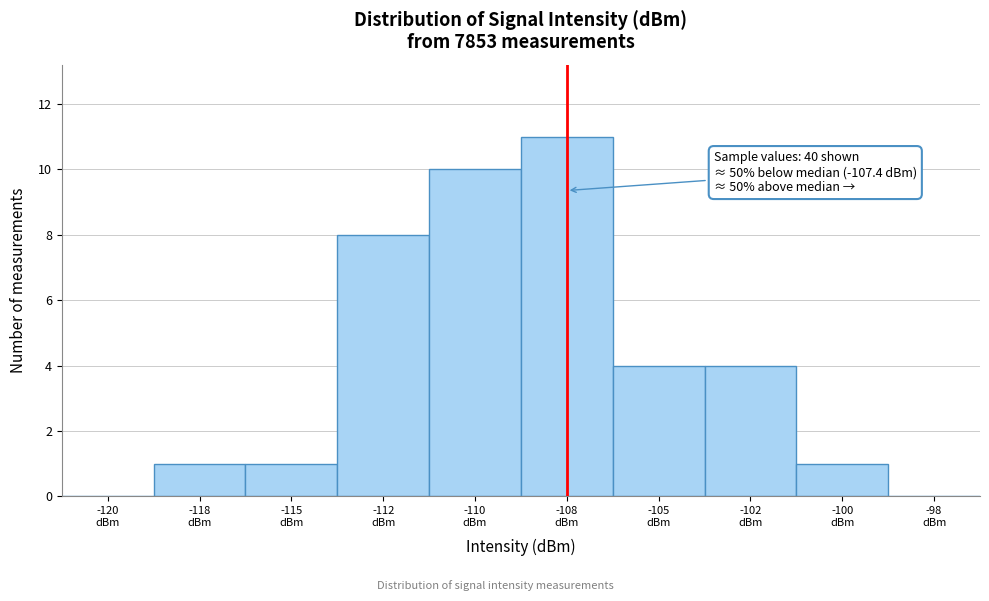

What is the greatest value displayed?

11